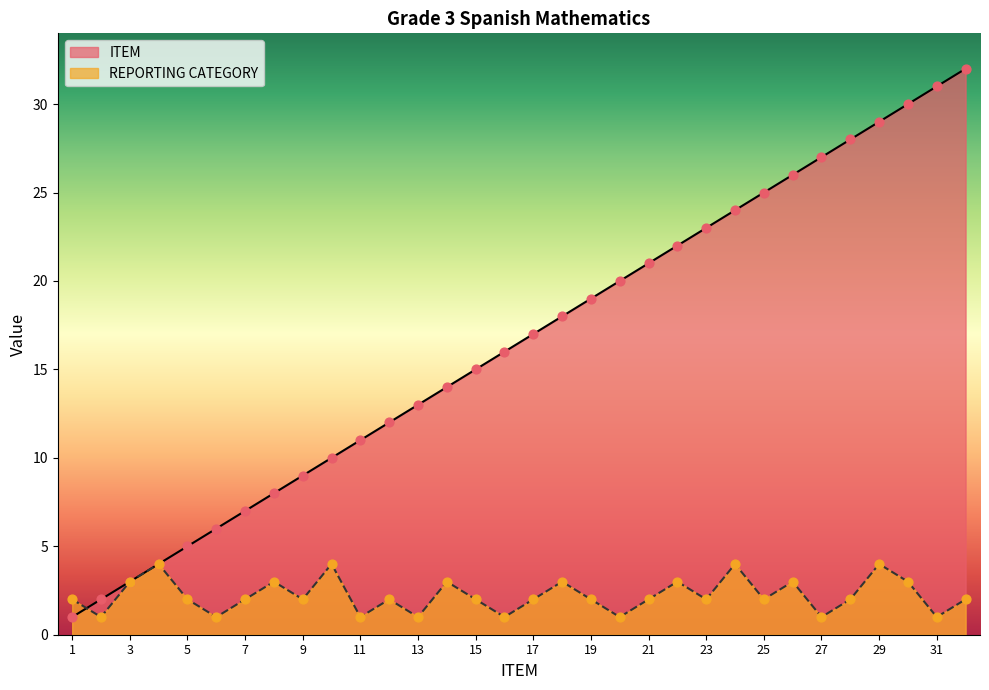

Which series has the widest spread of Y values?

ITEM